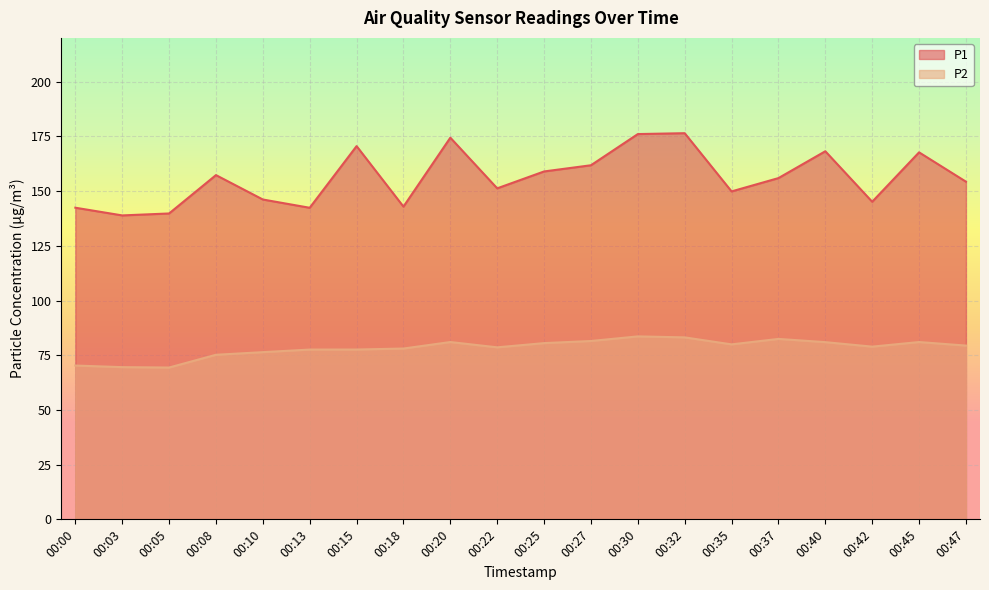

What is the difference between the highest and lowest values at 00:10?

69.8